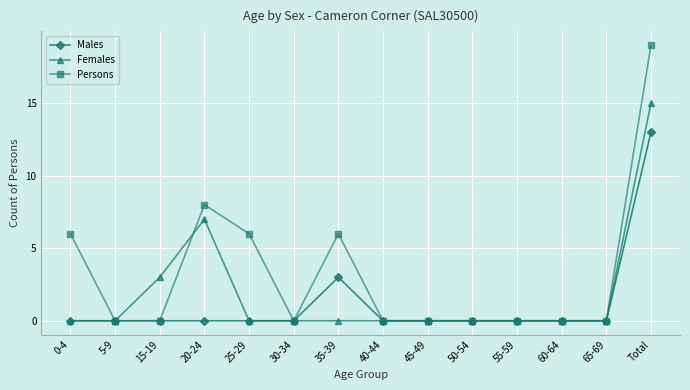

At which category does Females reach its first local peak?

20-24